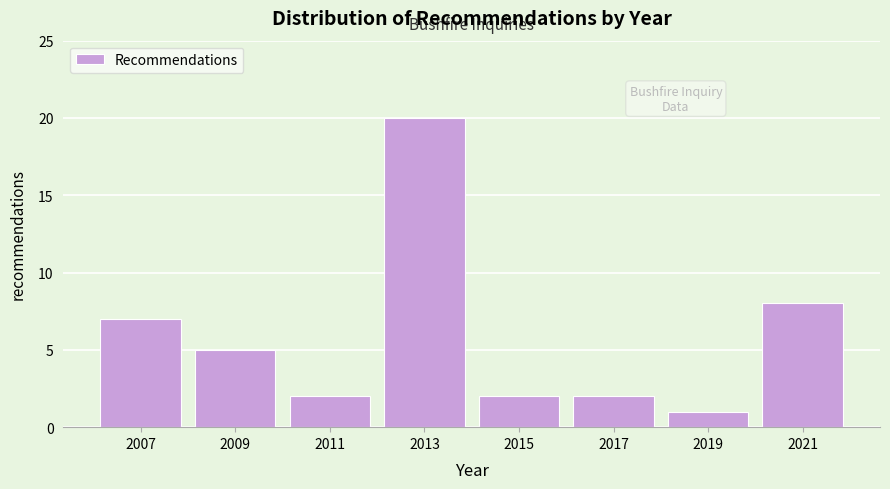

Reading right to left, list all the values displayed in this chart.

2021=8	2019=1	2017=2	2015=2	2013=20	2011=2	2009=5	2007=7